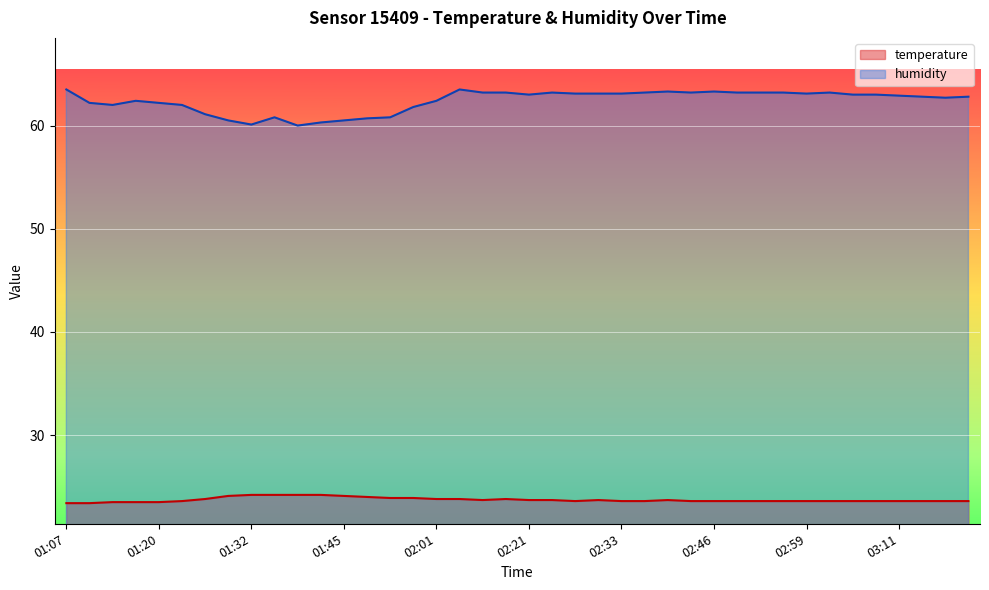

True or false: temperature and humidity cross at least once.

False